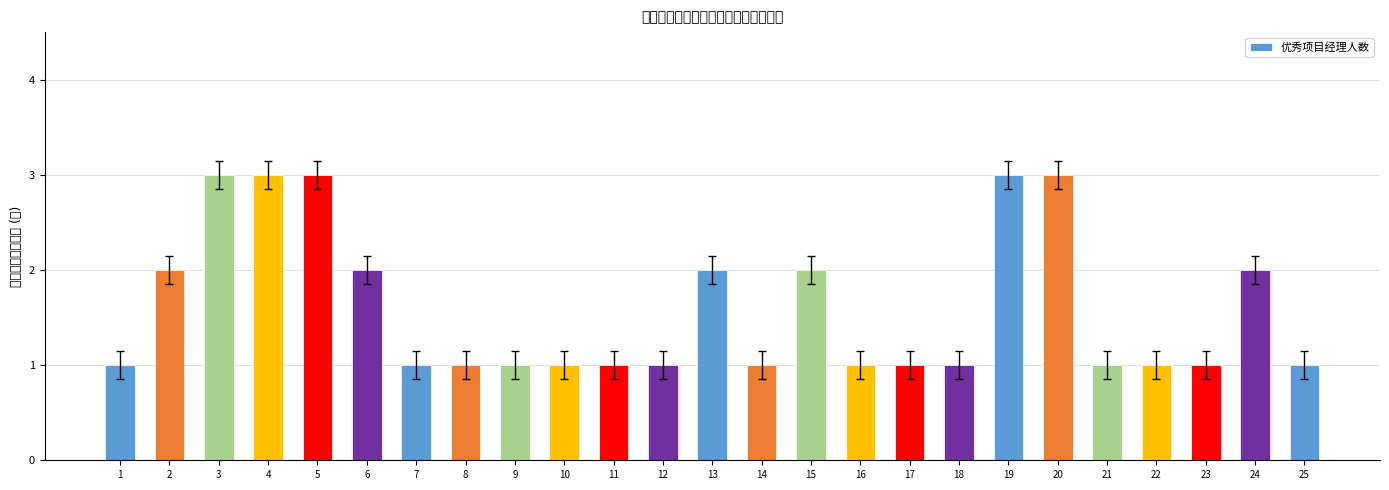

List the labels in order of value, smallest first.

1, 7, 8, 9, 10, 11, 12, 14, 16, 17, 18, 21, 22, 23, 25, 2, 6, 13, 15, 24, 3, 4, 5, 19, 20